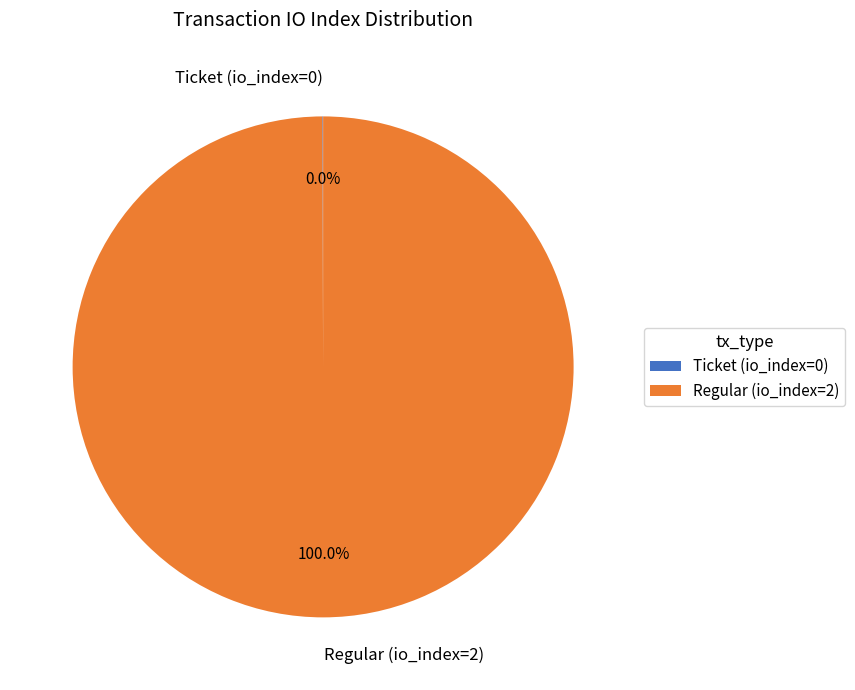

What percentage is the Regular slice, to the nearest percent?

100%